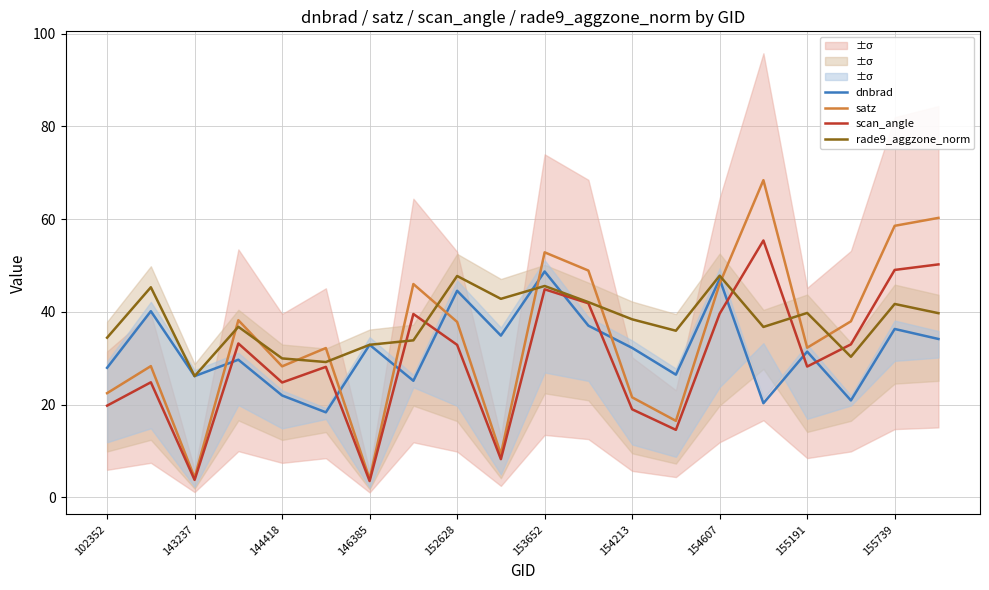

What is the difference between the maximum and minimum values in the satz series?

64.4